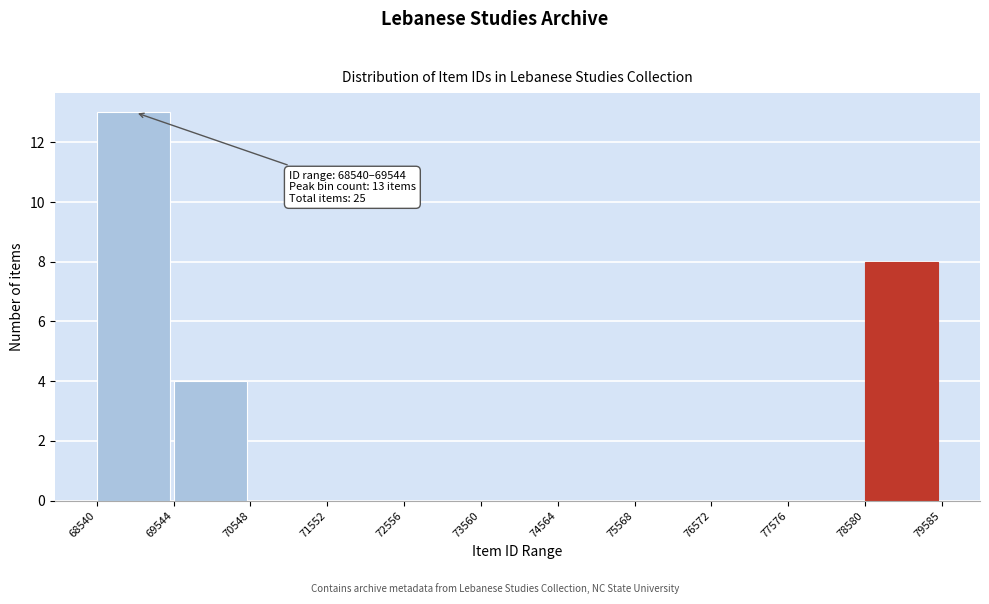

Over which range of the x-axis is the bar tallest?

68540 to 69544